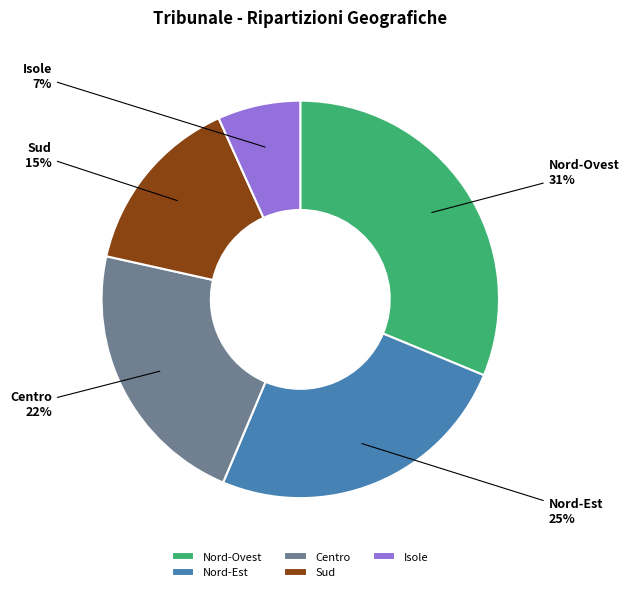

Which category has the biggest portion of the pie?

Nord-Ovest